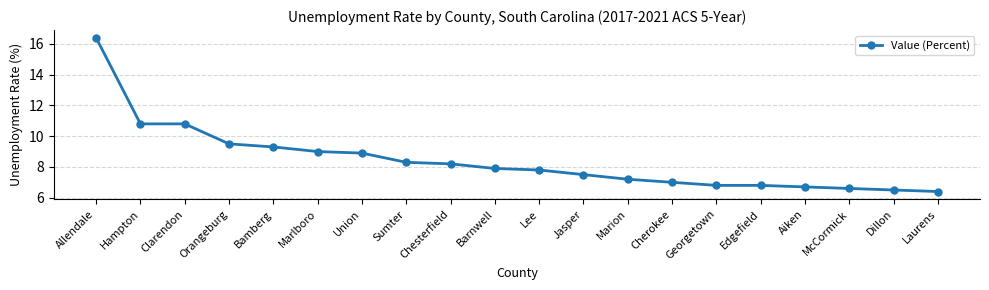

What is the approximate value at Orangeburg?

9.5